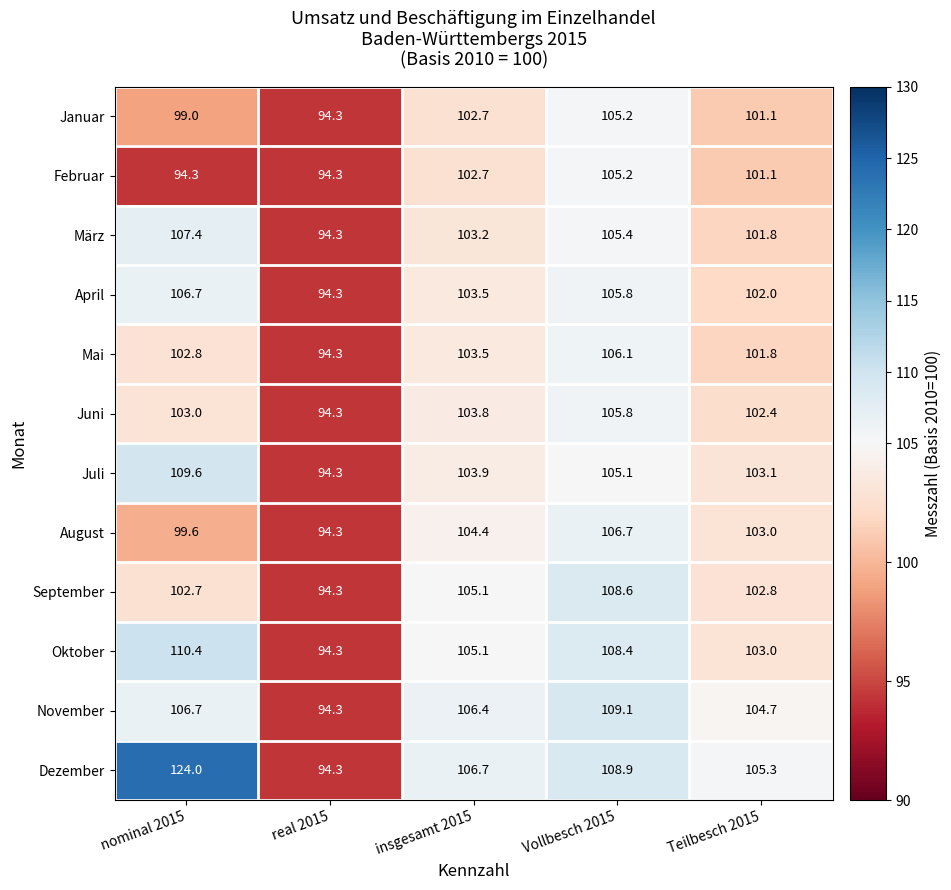

What is the approximate value of Januar at Teilbesch 2015?

101.1